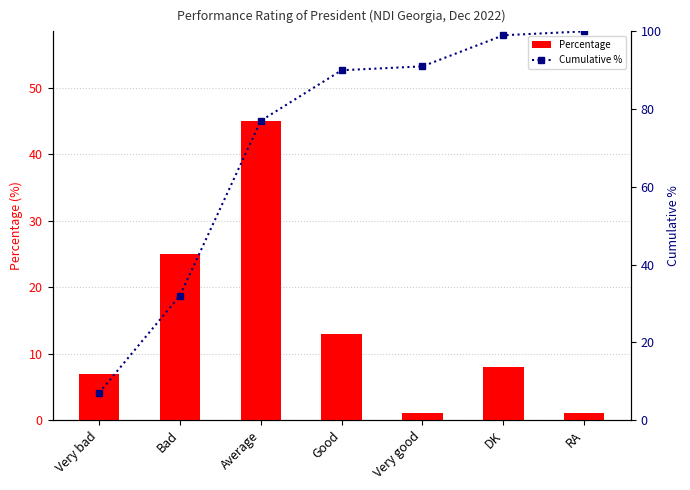

How many values in the Percentage series are below 8?

3